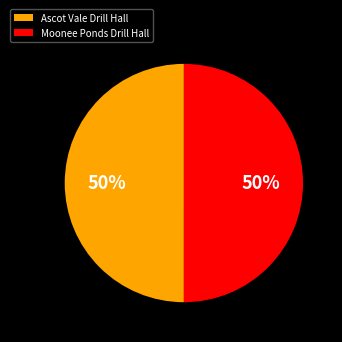

Is the sum of Moonee Ponds Drill Hall and Ascot Vale Drill Hall greater than half?

Yes